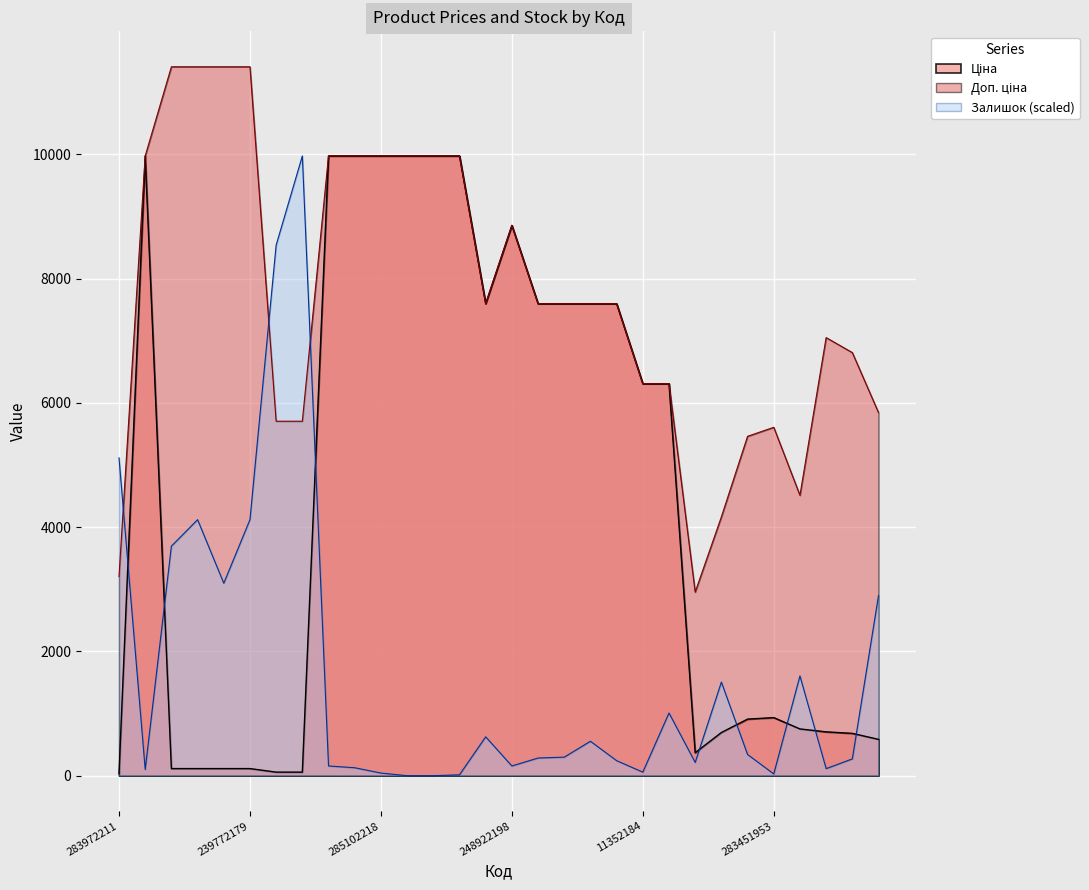

What position from the right is 285102218?

20